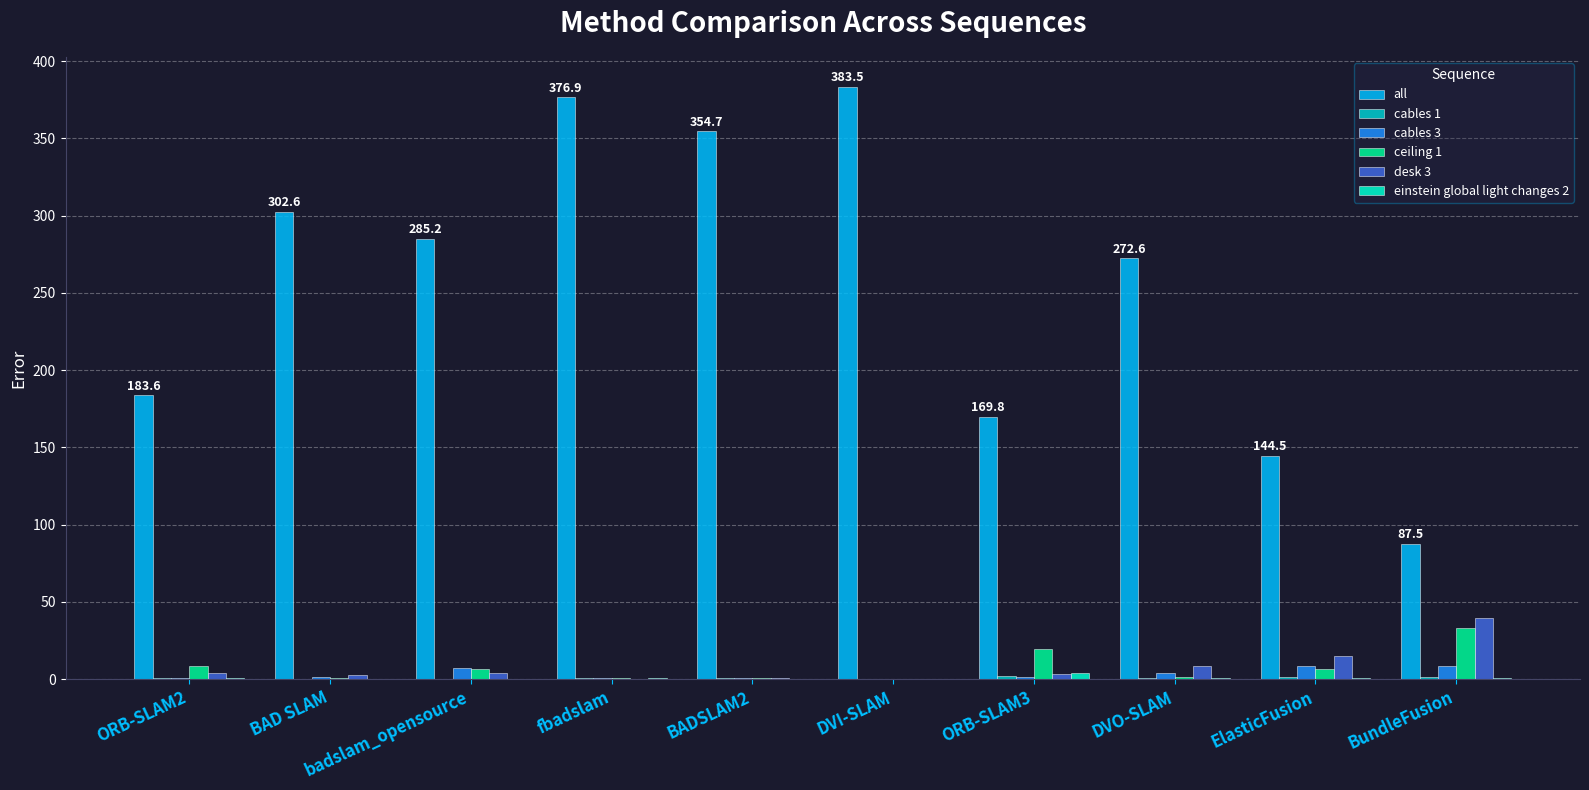

The value of all at BundleFusion is 87.5. True or false?

True